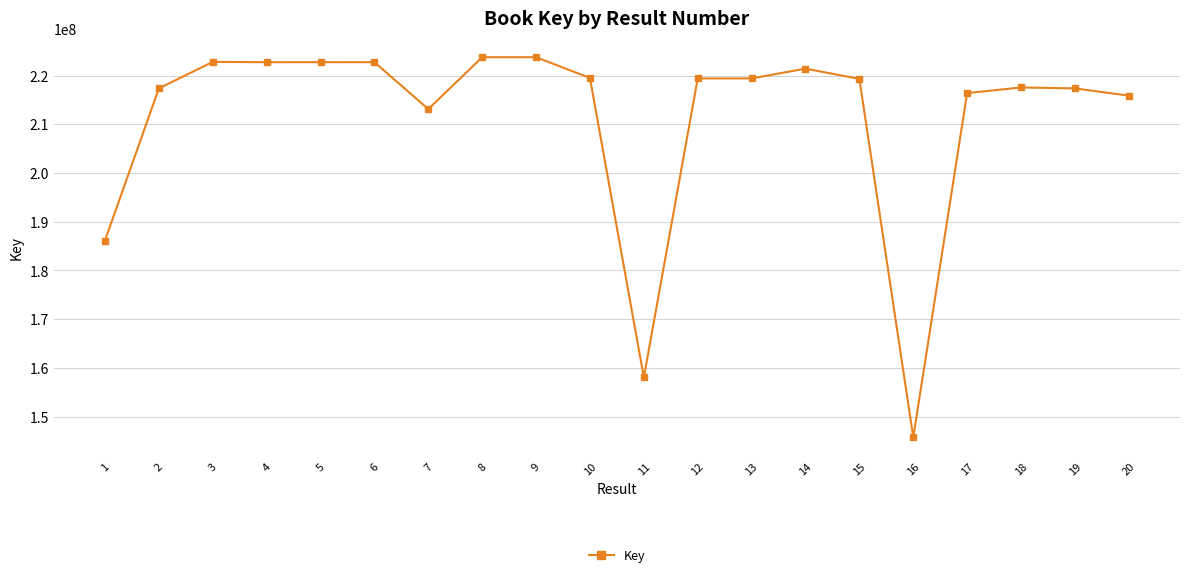

True or false: there are more than 2 points higher than both neighbors.

True